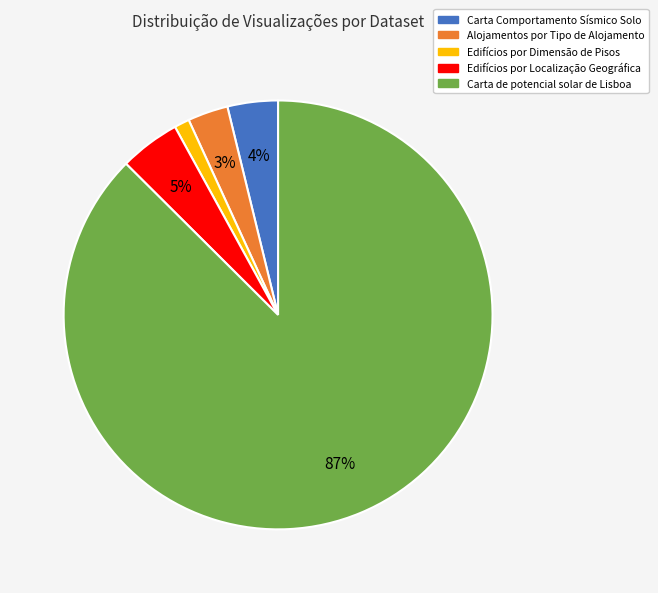

Which category has the smallest portion of the pie?

Edifícios por Dimensão de Pisos